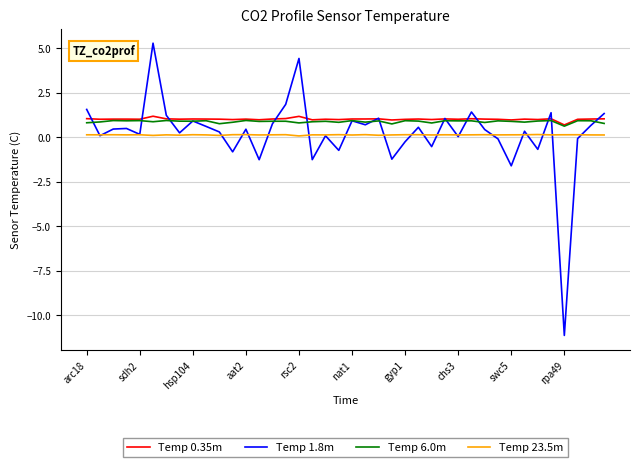

What is the average value of the Temp 6.0m series?

0.9